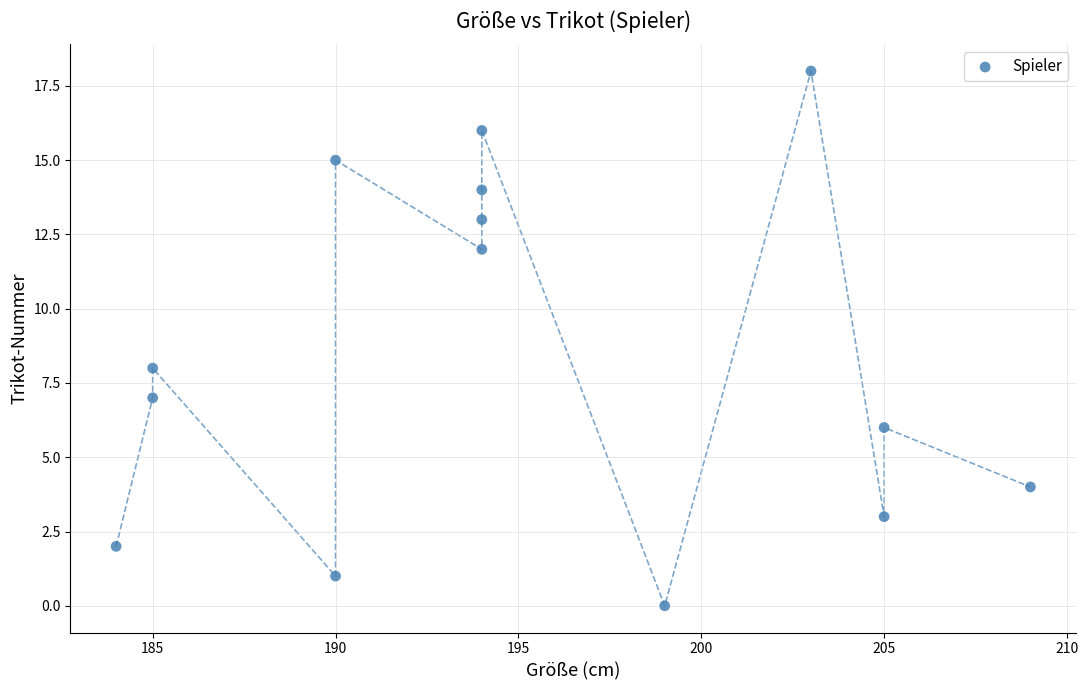

What Y value in the scatter plot is closest to 9?

8